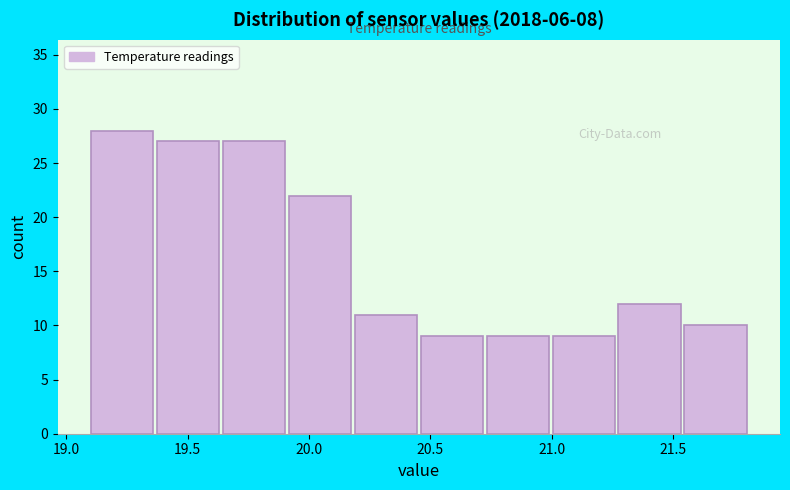

What is the height of the bar covering 21.30 to 21.55 on the x-axis? Neither the bar edges nor the heights are printed on the chart, so give them approximately, as read against the axes.

12